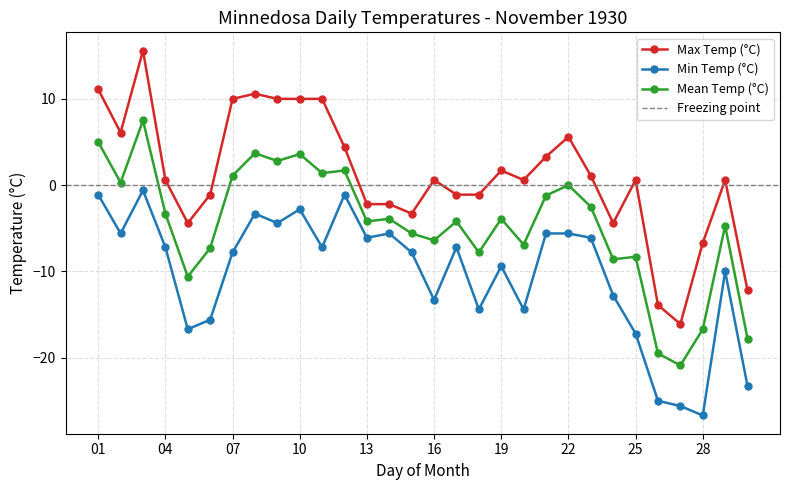

What is the value of the Max Temp (°C) point at the 14th from the left?

-2.2